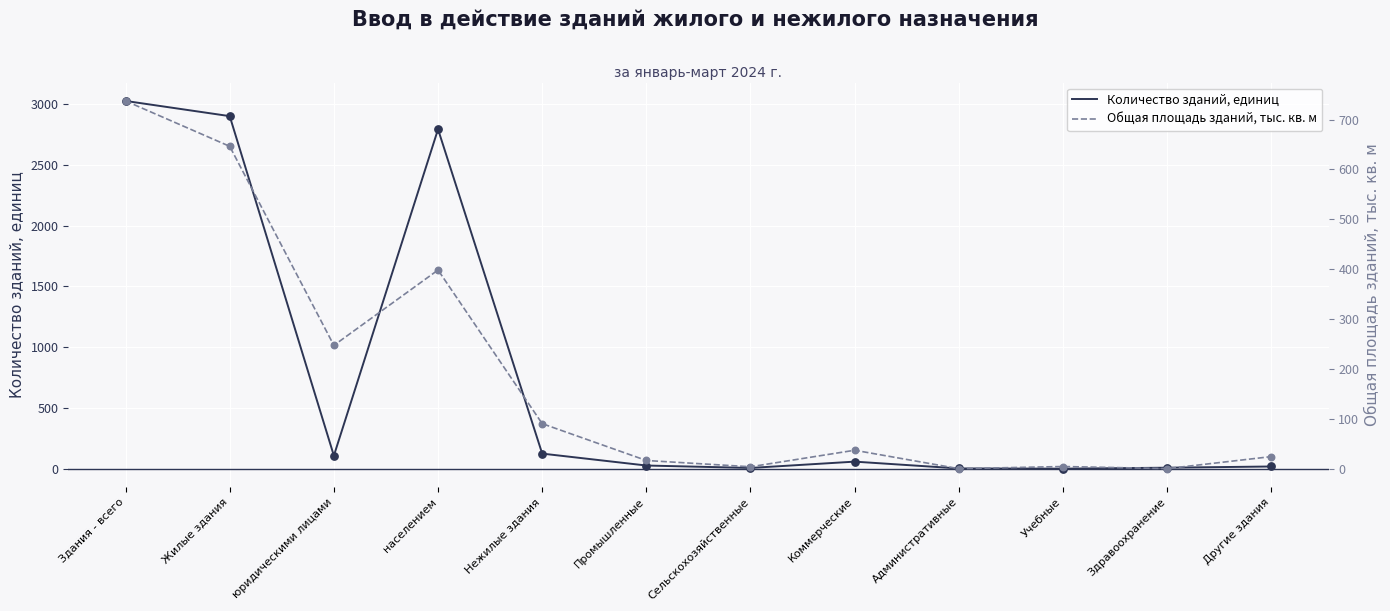

At which category is the sum across all series the highest?

Здания - всего